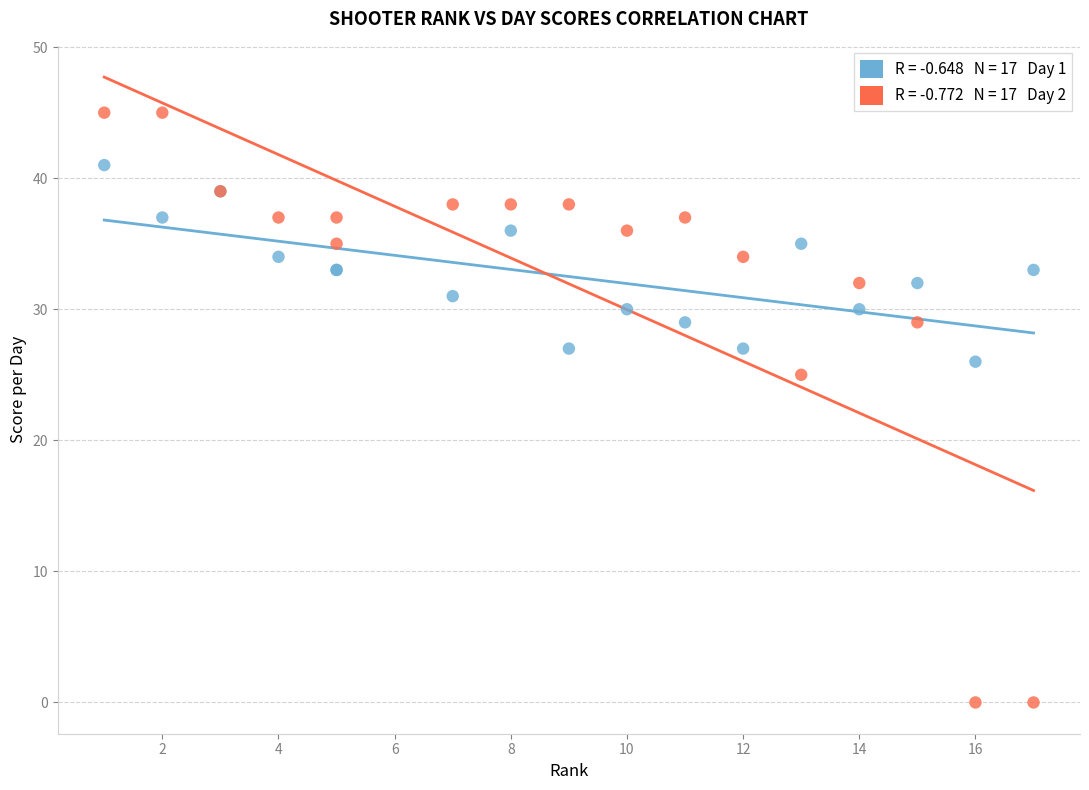

Across all series, what Y value is closest to 22?

25